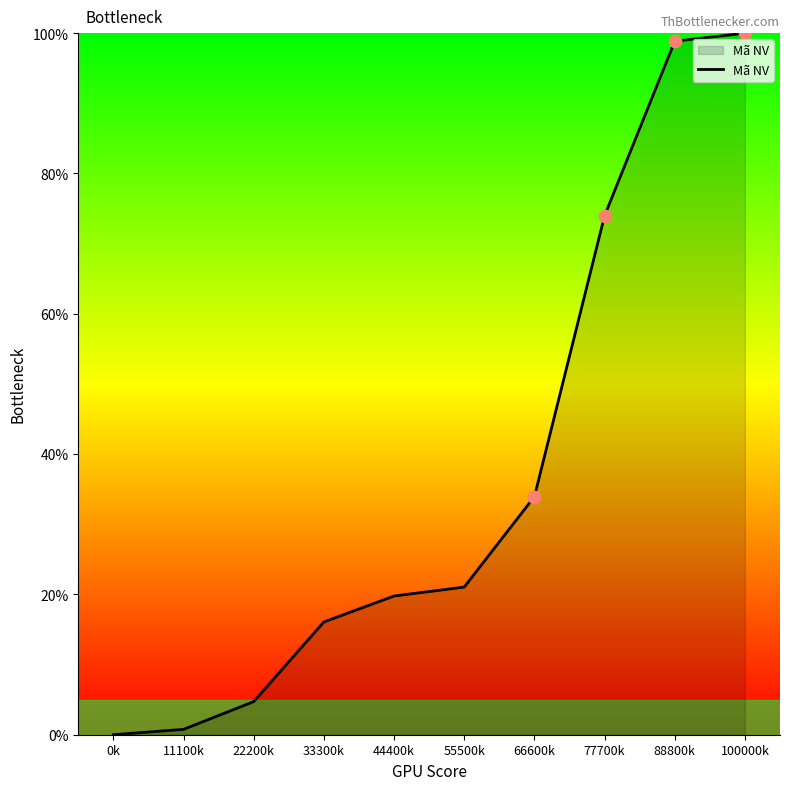

Approximately how many times larger is the value at 55500k compared to 33300k?

1.3